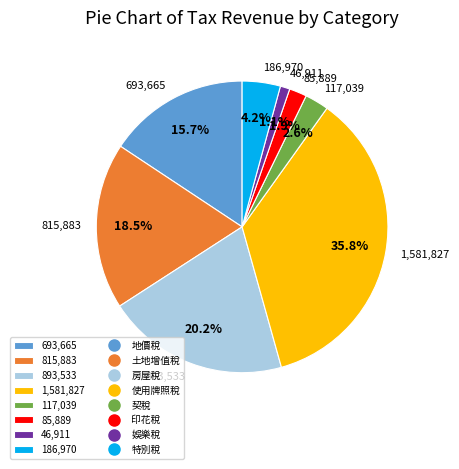

Rank the categories by value from highest to lowest.

1,581,827, 893,533, 815,883, 693,665, 186,970, 117,039, 85,889, 46,911